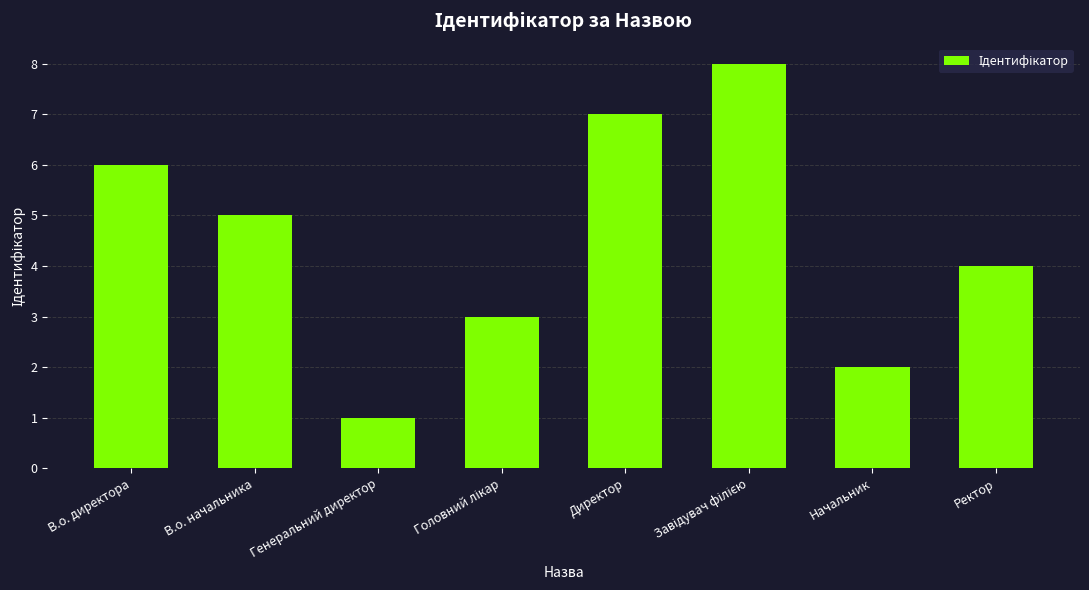

Count the number of data series in this chart.

1